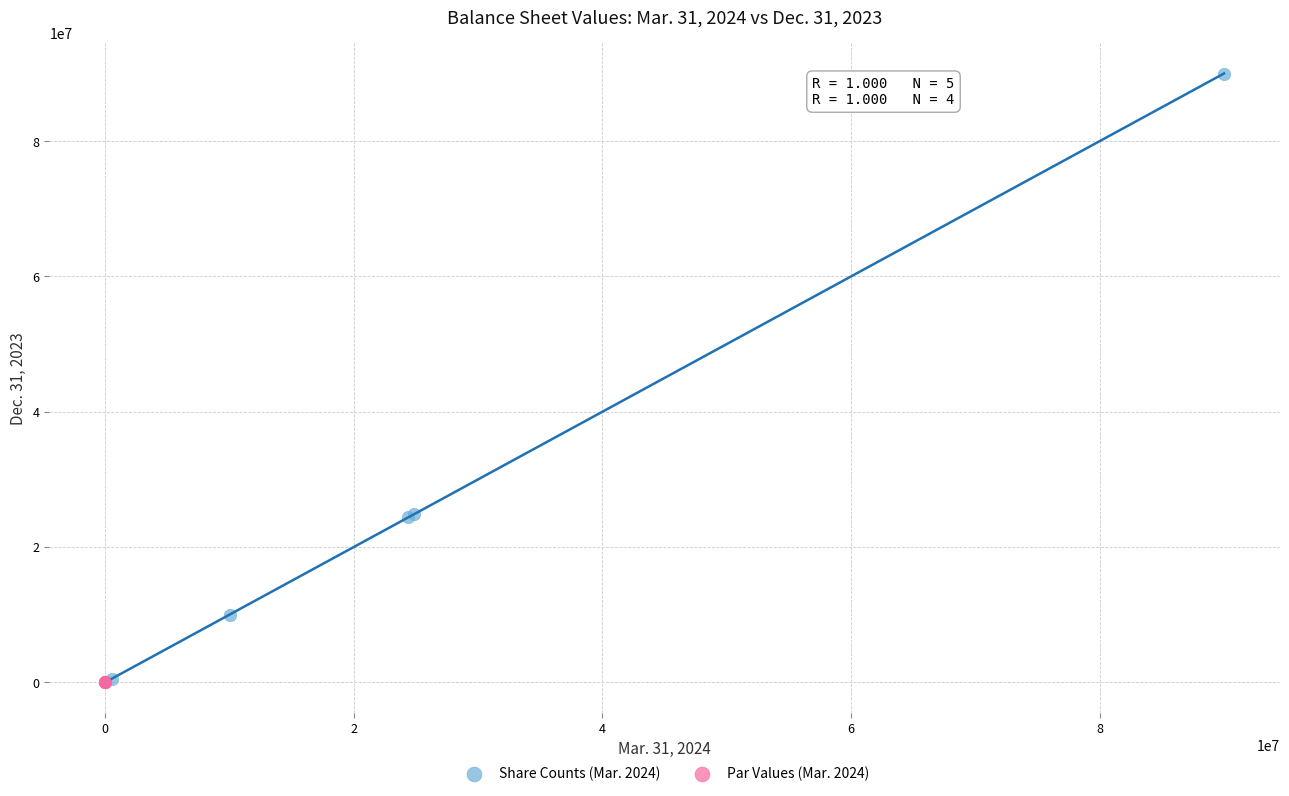

What are all the series names shown in the legend?

Share Counts (Mar. 2024), Par Values (Mar. 2024)